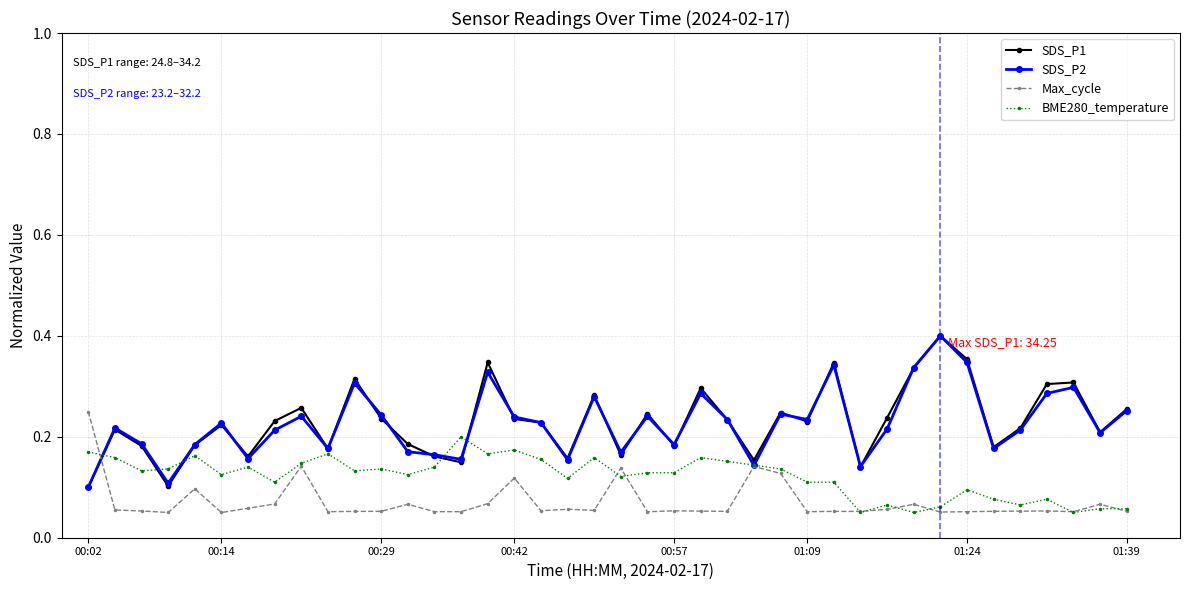

At how many categories does at least one series exceed 0?

40